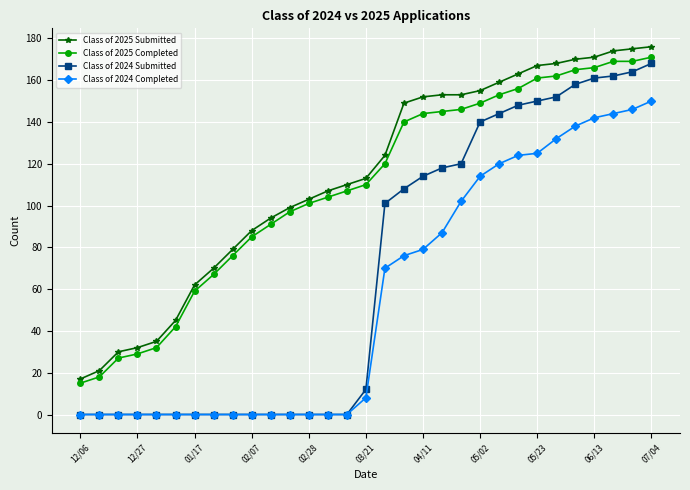

True or false: Class of 2024 Submitted and Class of 2025 Submitted cross at least once.

False